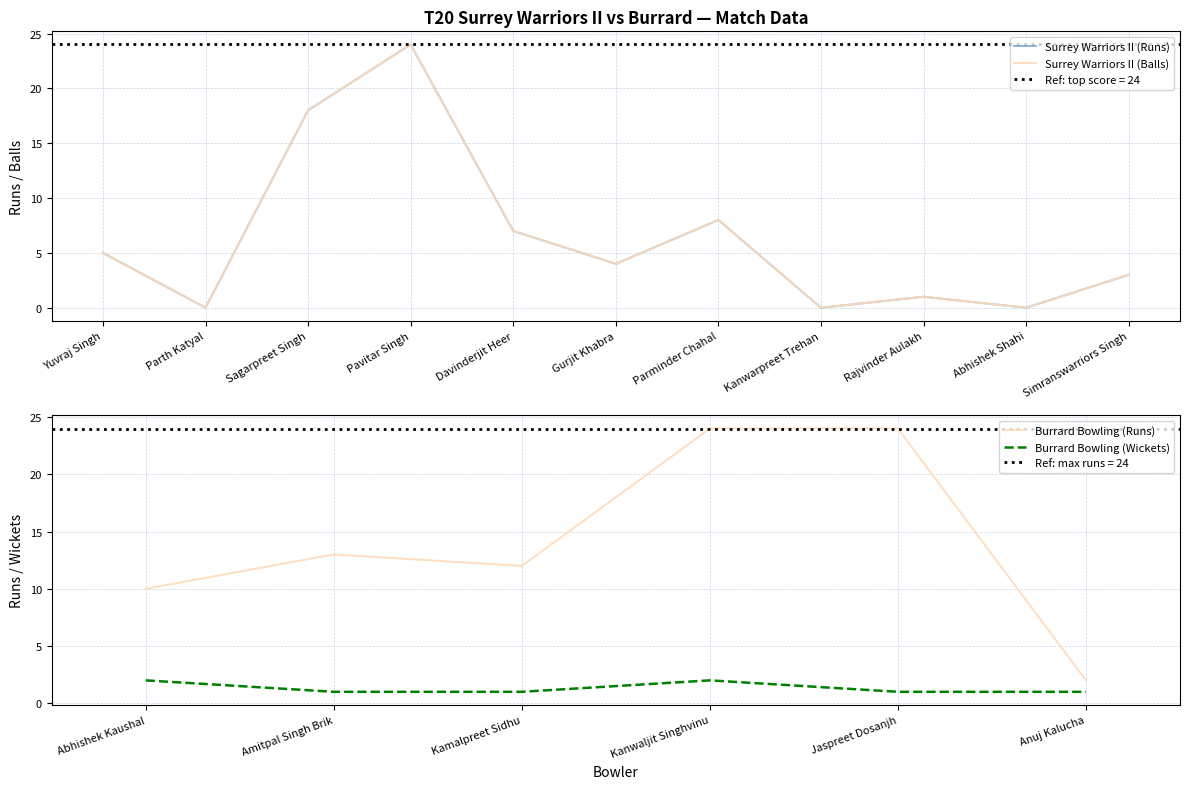

The Surrey Warriors II (Balls) series shows 7 at Davinderjit Heer. True or false?

True